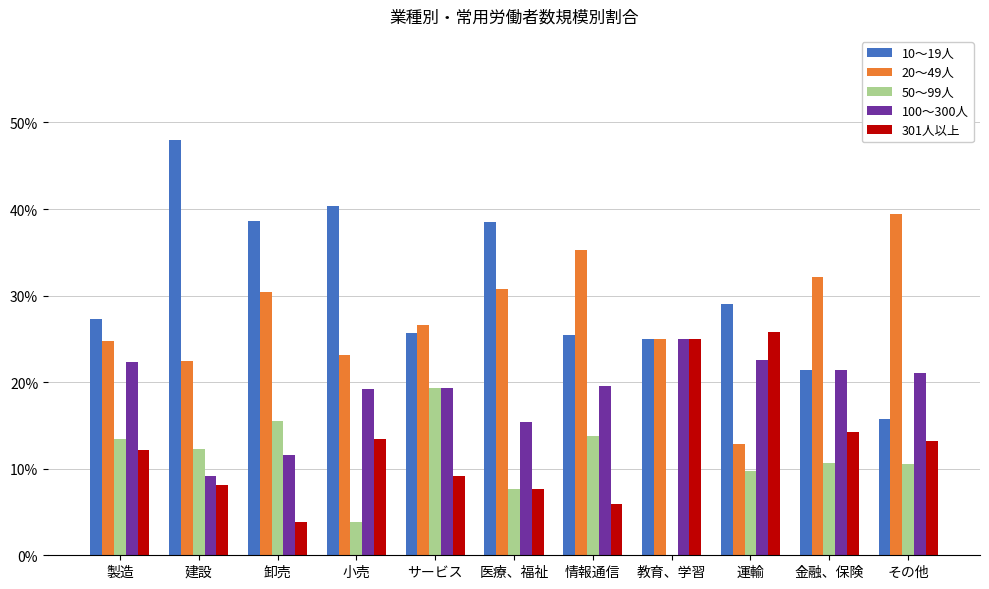

What is the label of the 6th bar from the left?

医療、福祉